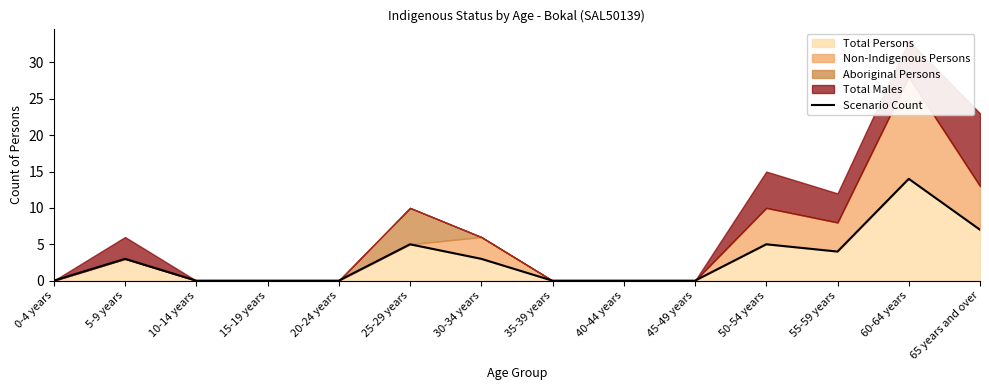

Where does the data first go above 3?

25-29 years